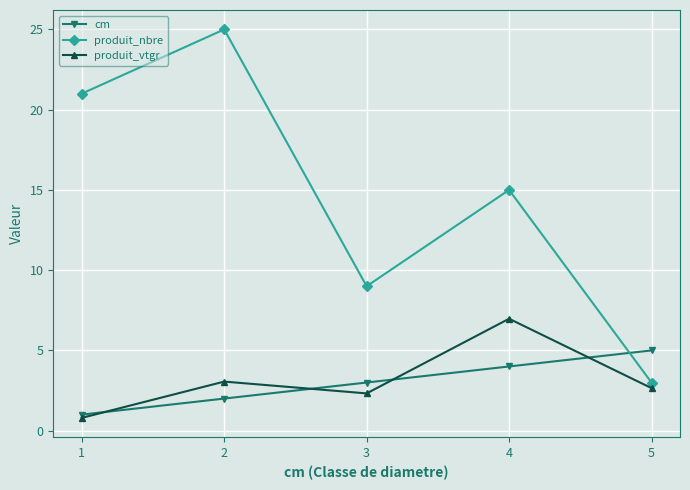

What is the sum of the produit_nbre values at 4 and 5?

18.0